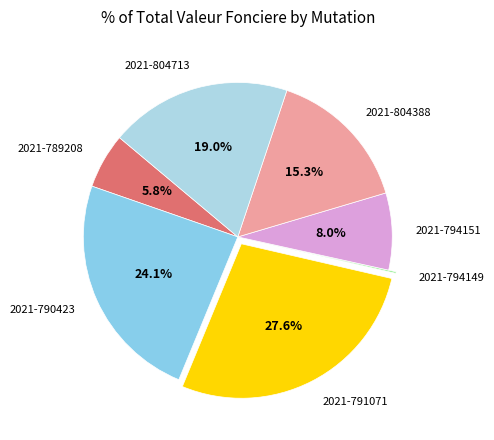

To the nearest percent, what is the average slice percentage?

14%